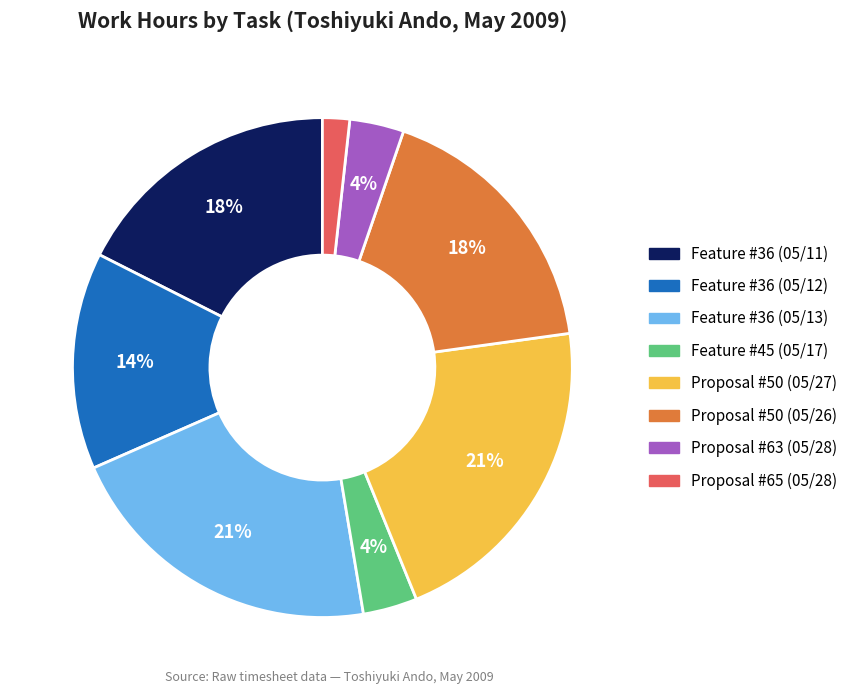

Does any single category account for the majority?

No